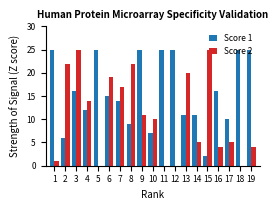

True or false: Score 1 has a value of 3 at 15.

False